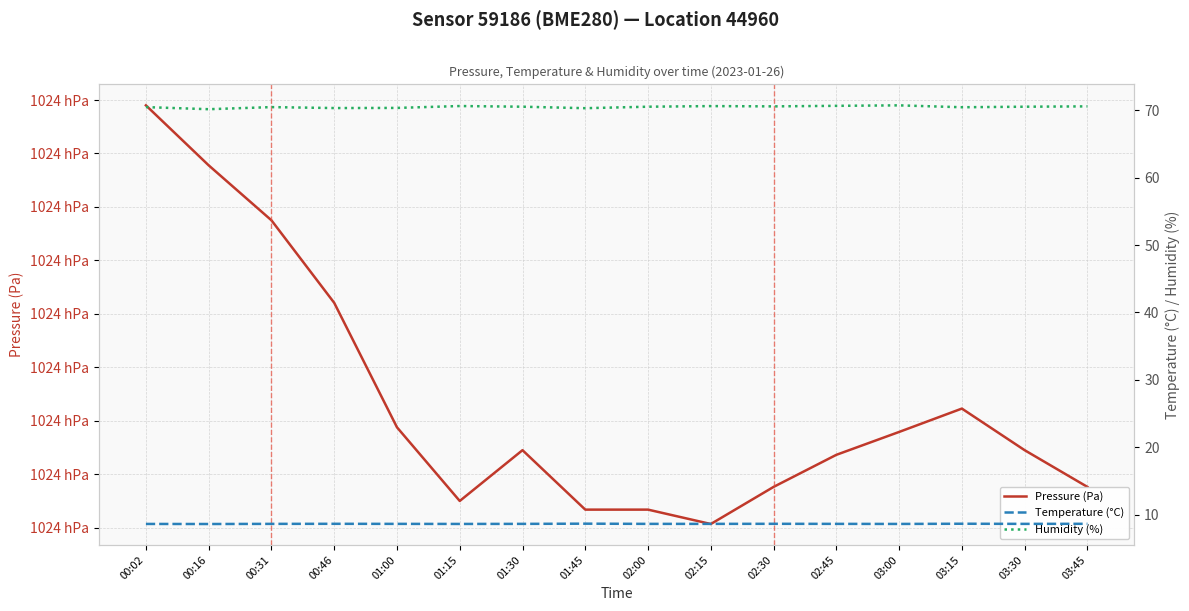

Is it true that Humidity (%) equals 40.5 at 03:15?

False